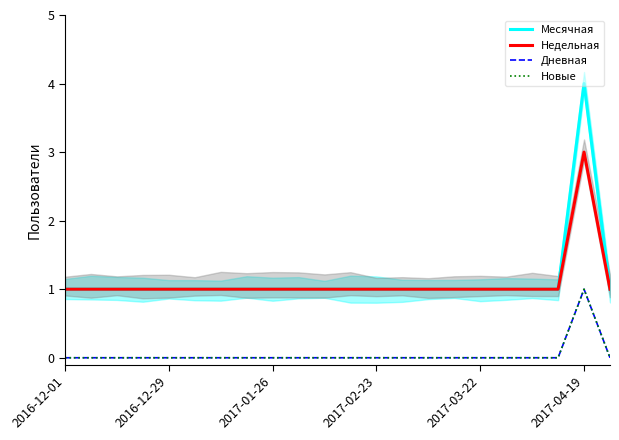

The value of Недельная at 10 is 0. True or false?

False